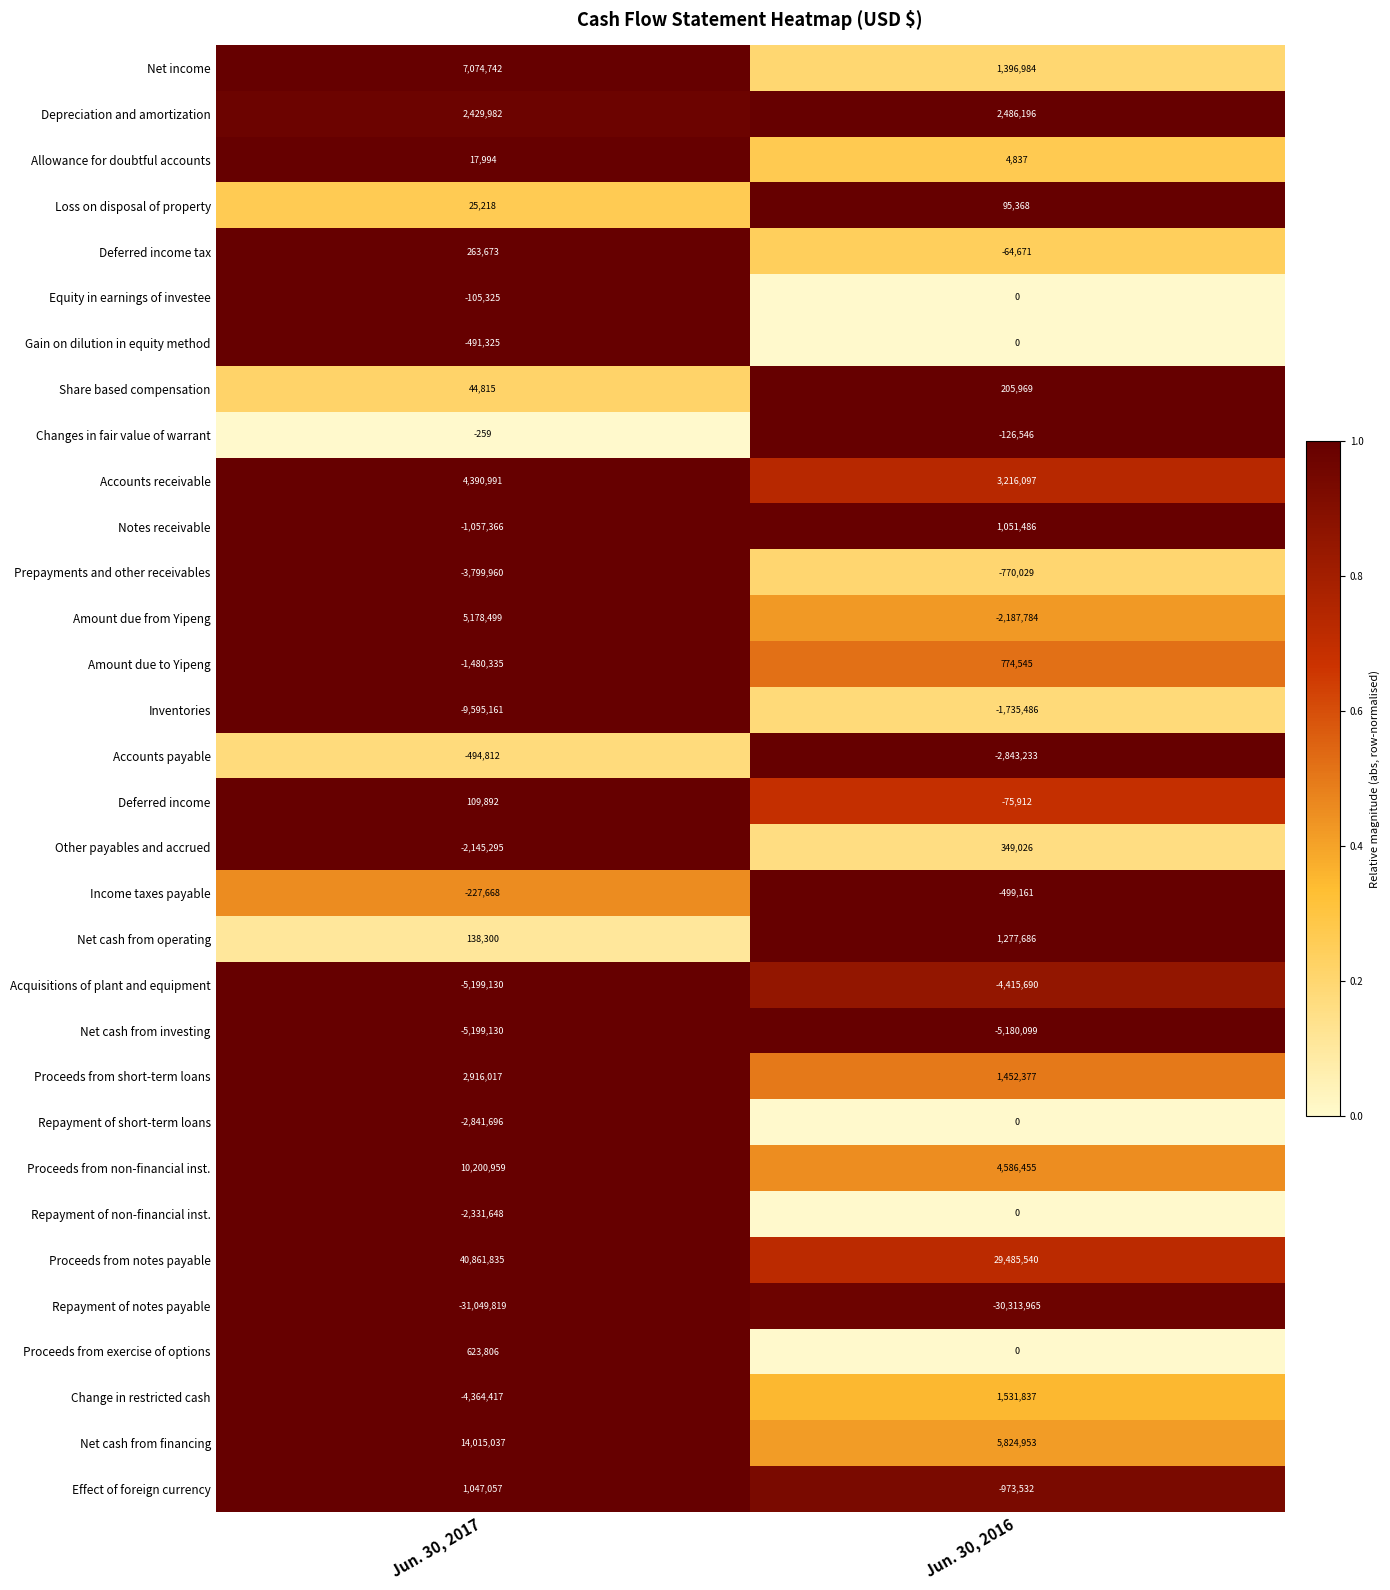

At which category is the sum across all series the highest?

Jun. 30, 2017